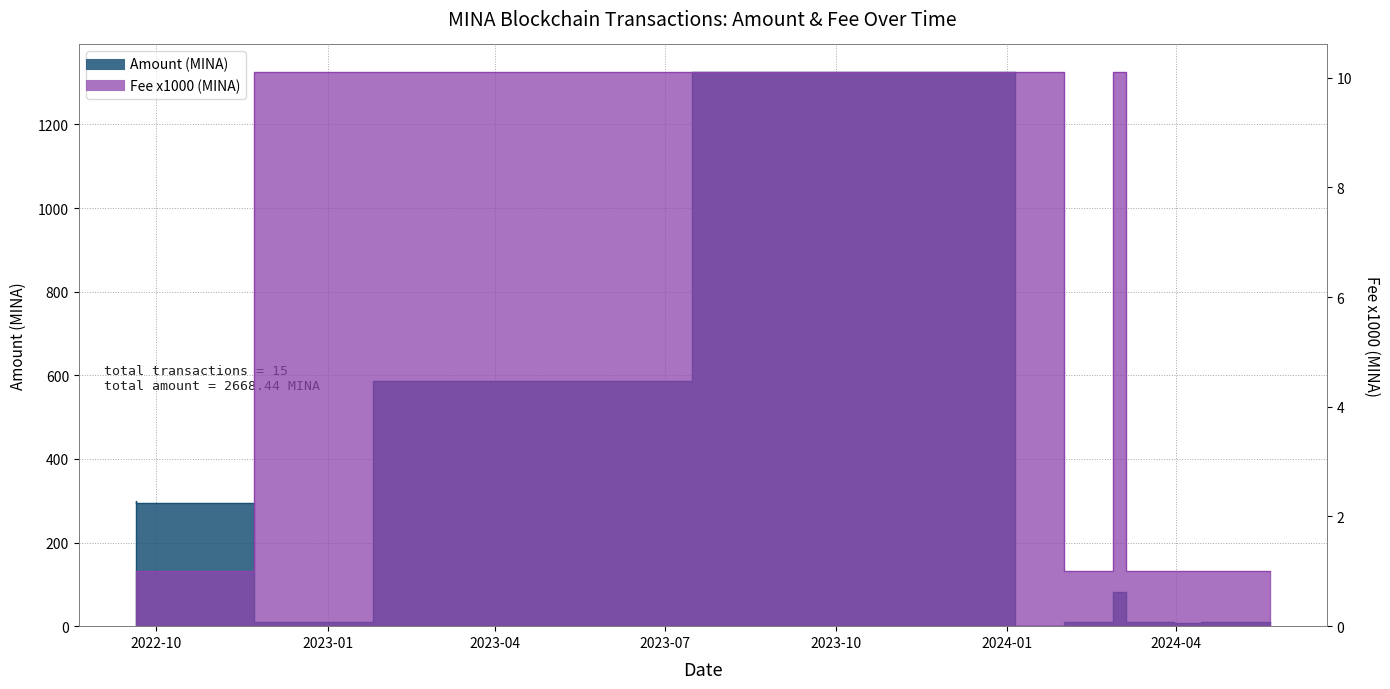

True or false: Fee (x1000) and Amount intersect in this chart.

True